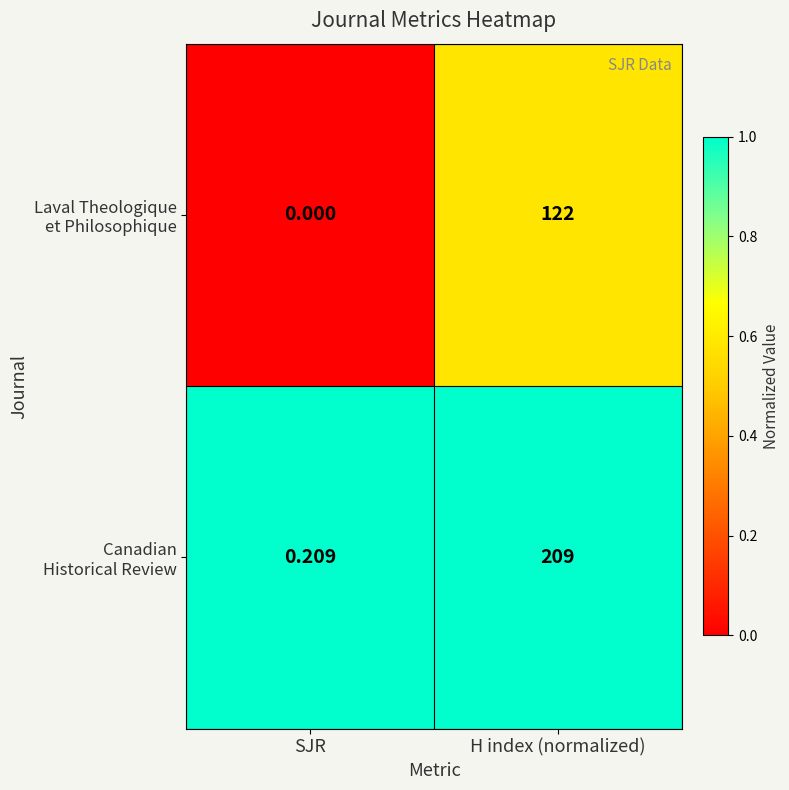

At which category is the sum across all series the highest?

H index (normalized)